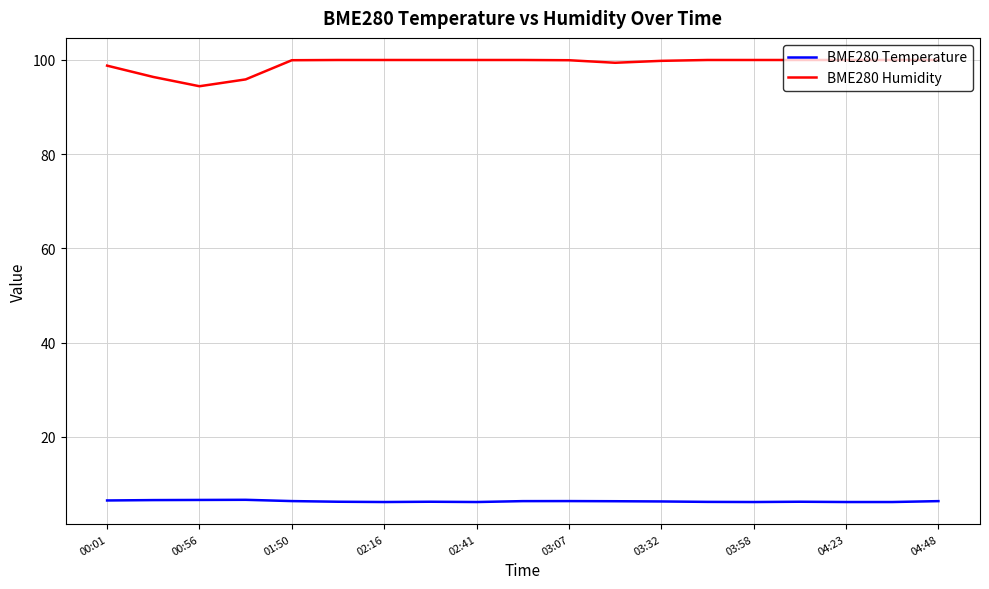

What is the difference between the maximum and minimum values in the BME280 Humidity series?

5.6